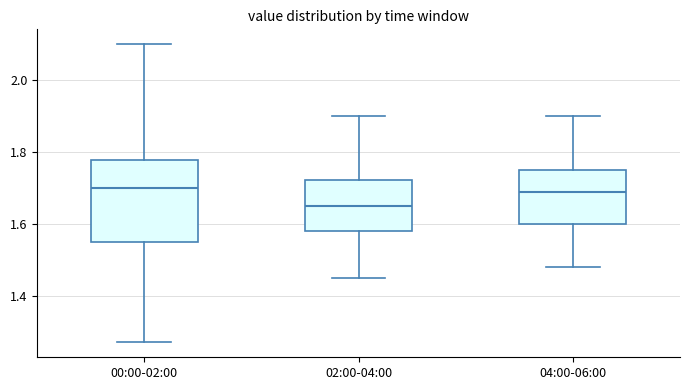

Reading left to right, read every box against the y-axis: the position of its median line, the range the box covers, and the ends of its whiskers. The values are not printed on the chart, so give them approximately, as read against the axis.

00:00-02:00: median 1.70, box 1.56 to 1.78, whiskers 1.28 to 2.10
02:00-04:00: median 1.66, box 1.58 to 1.72, whiskers 1.46 to 1.90
04:00-06:00: median 1.70, box 1.60 to 1.76, whiskers 1.48 to 1.90